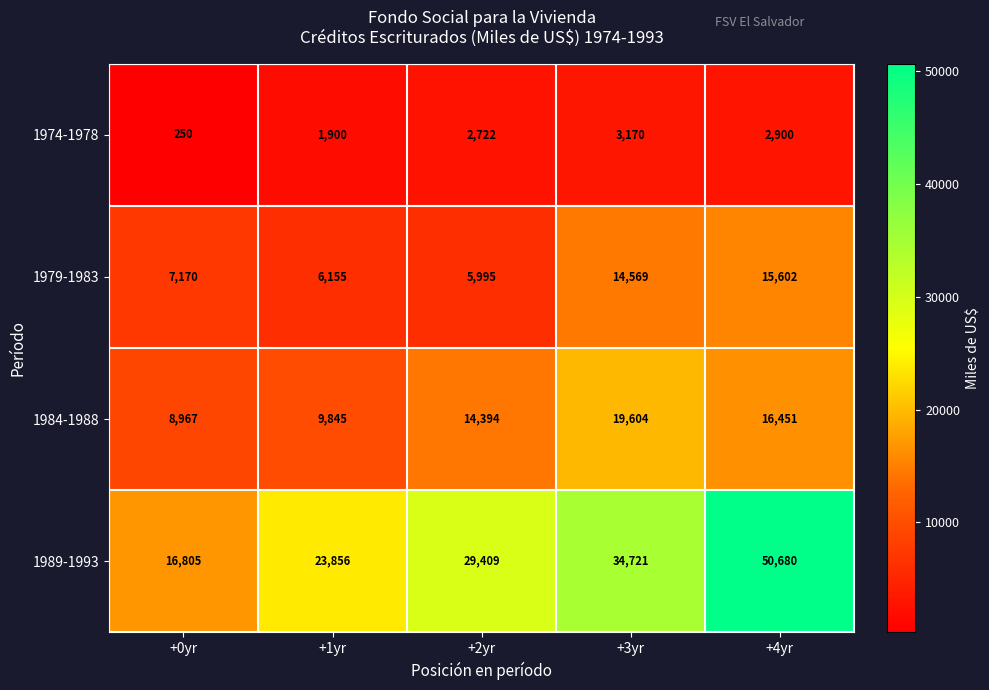

True or false: 1979-1983 has a value of 6155 at +1yr.

True